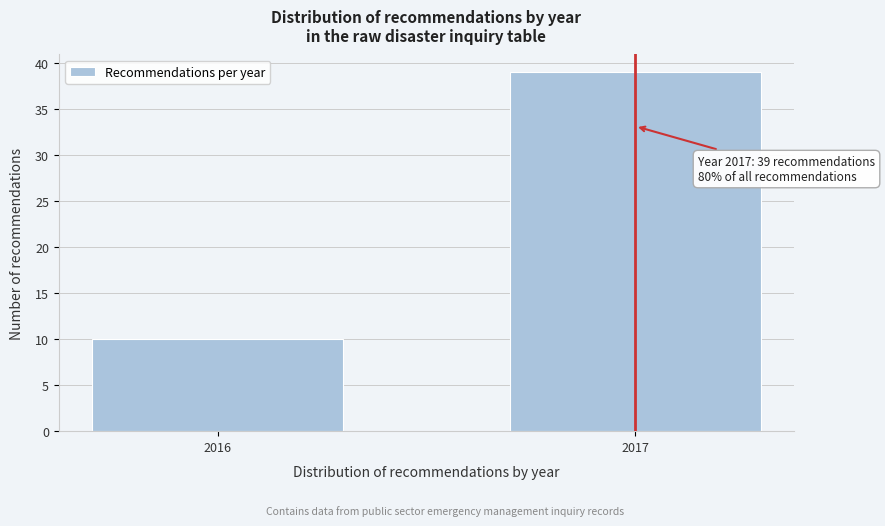

Reading left to right, list all the values displayed in this chart.

10	39